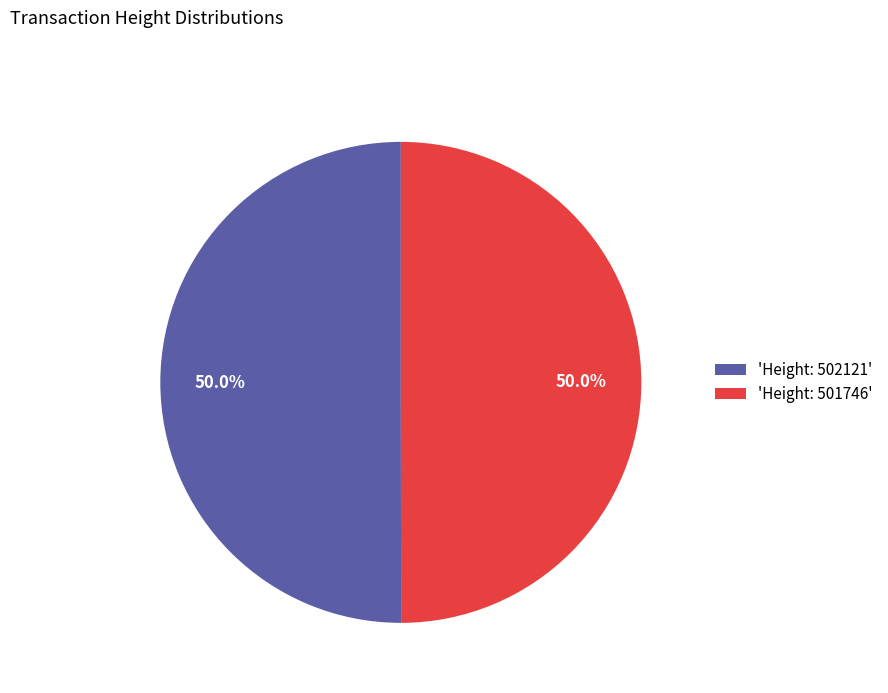

What is the ratio of the value at 'Height: 501746' to the value at 'Height: 502121'?

1.0